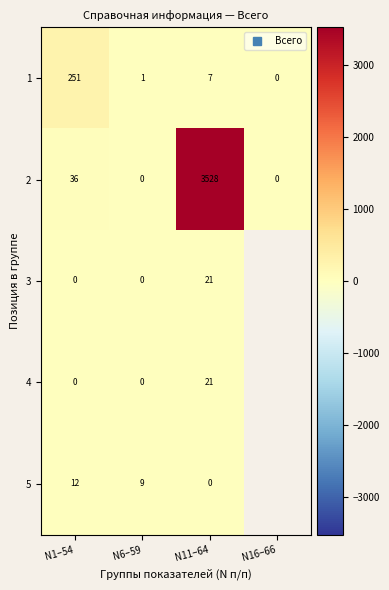

How many data points in 1 are less than 7?

2